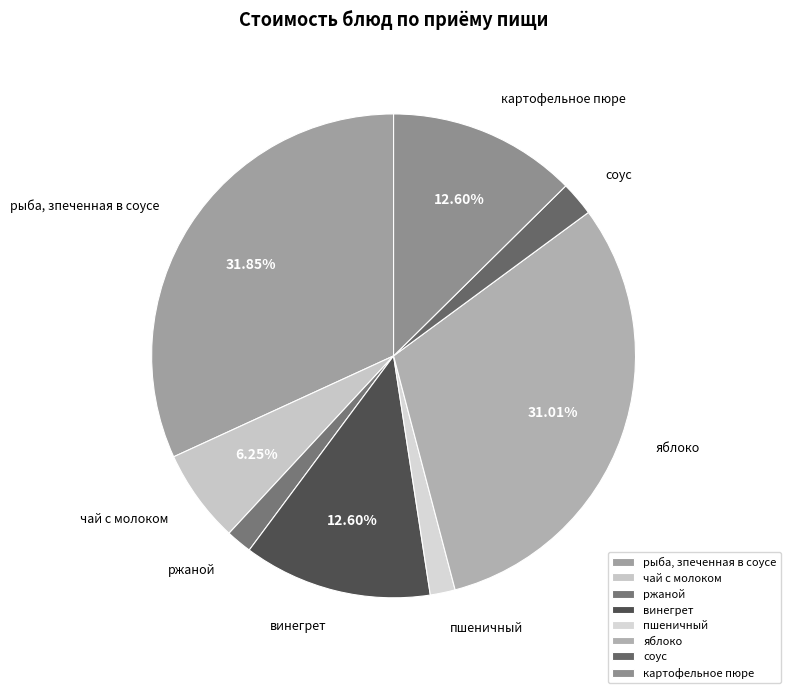

To the nearest percent, what is the average slice percentage?

12%